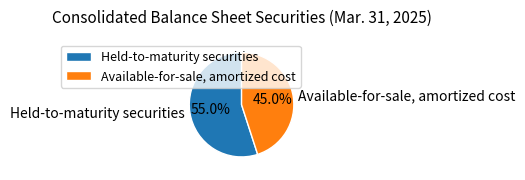

Does any single category account for the majority?

Yes